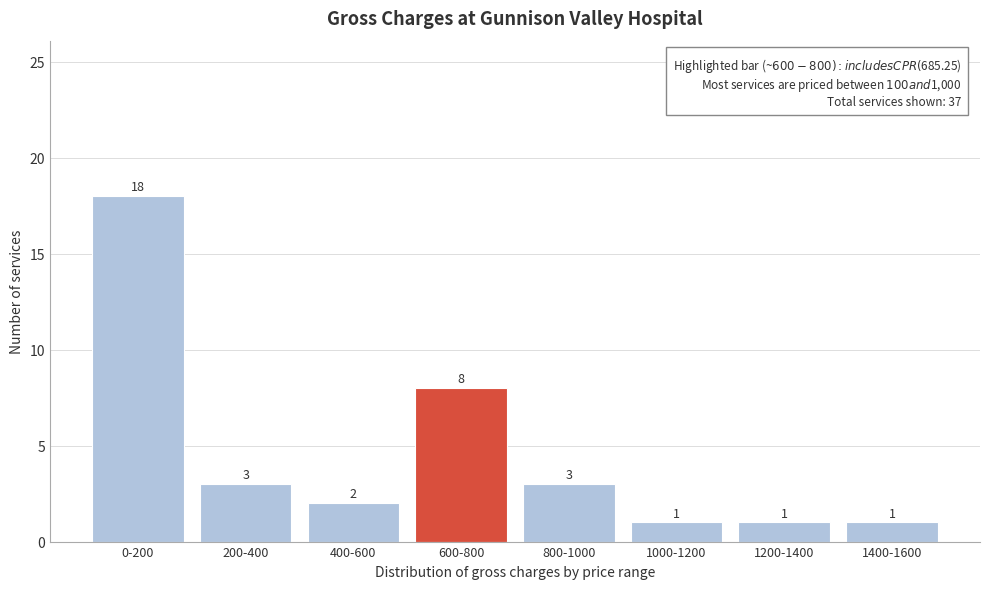

Reading left to right, what are all the values shown in this chart?

18	3	2	8	3	1	1	1